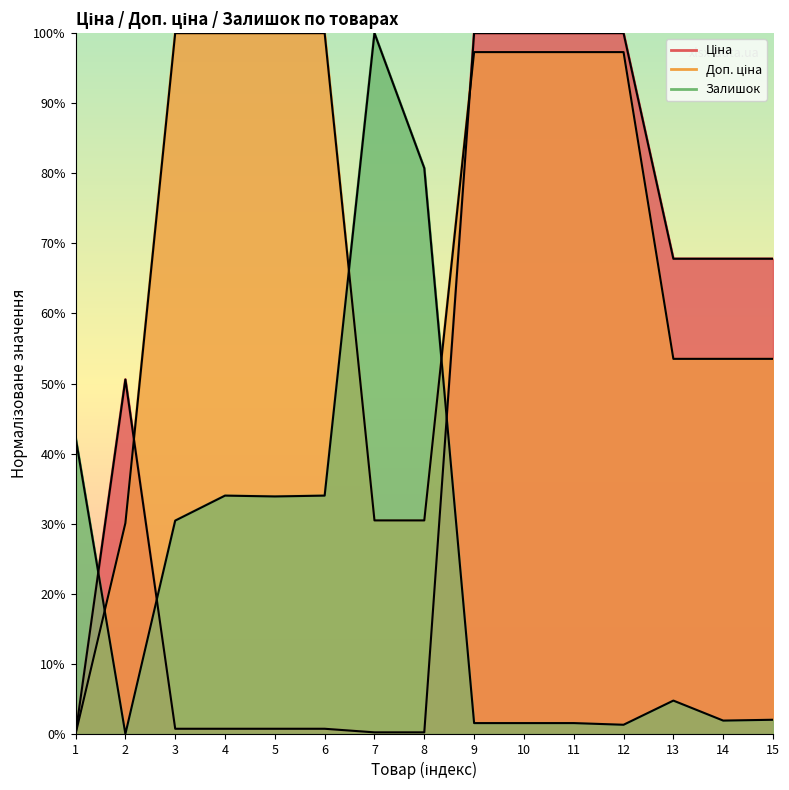

What is the average value of the Доп. ціна series?

69.4